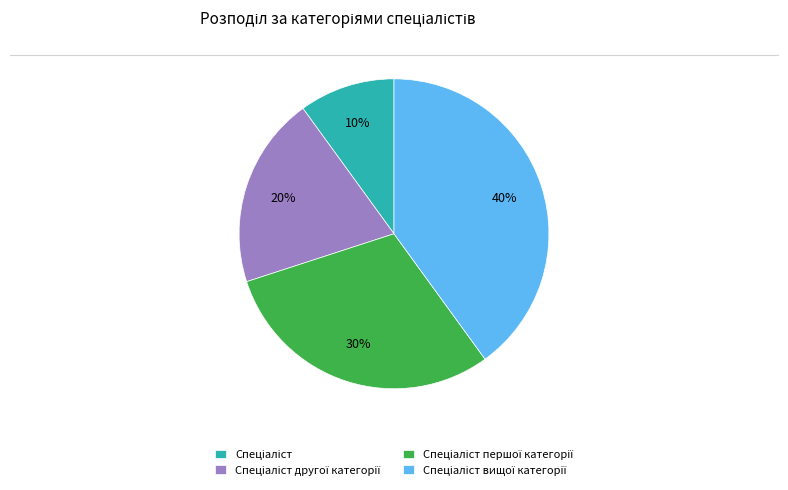

Is there any slice that represents more than half of the pie?

No